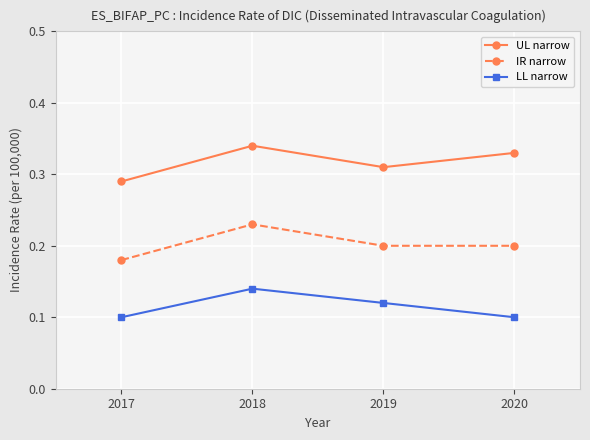

True or false: UL narrow has more than 2 interior local peaks.

False